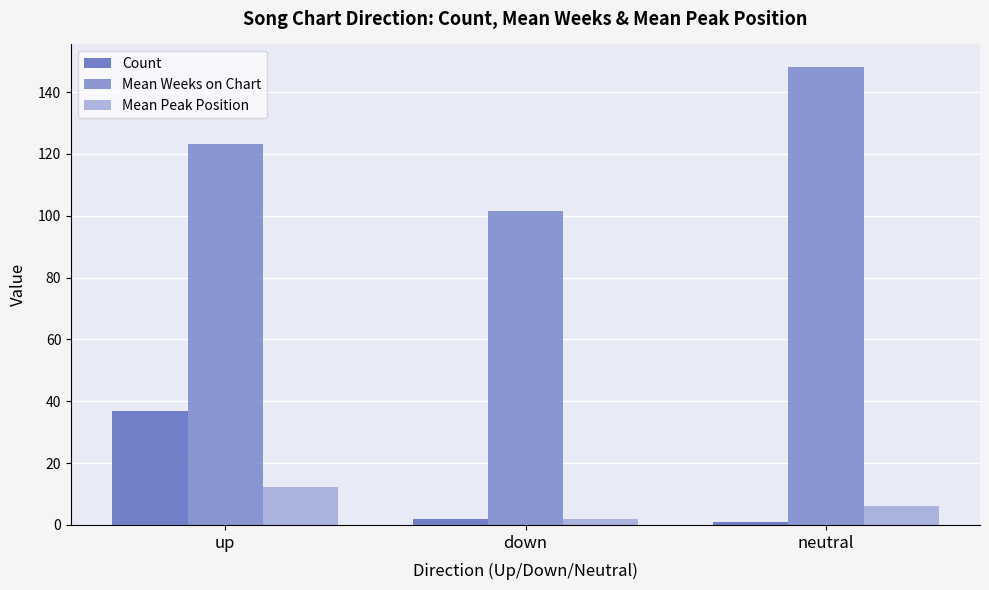

What position from the left is neutral?

3